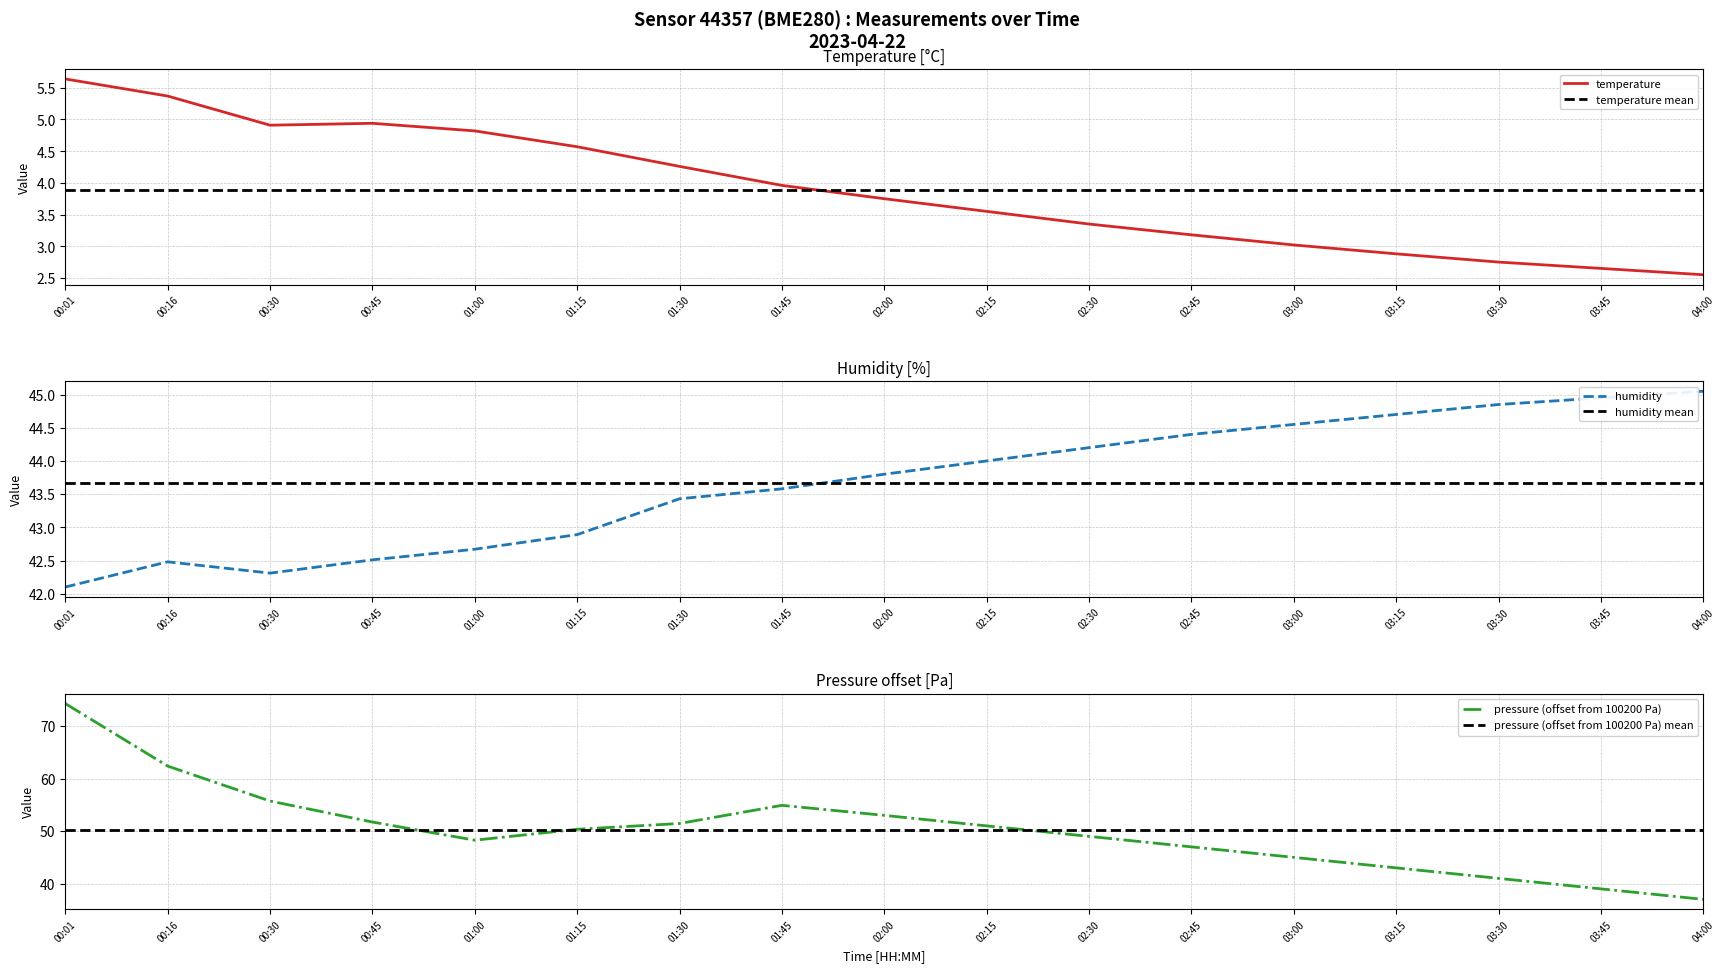

True or false: temperature has a value of 3.3 at 00:16.

False